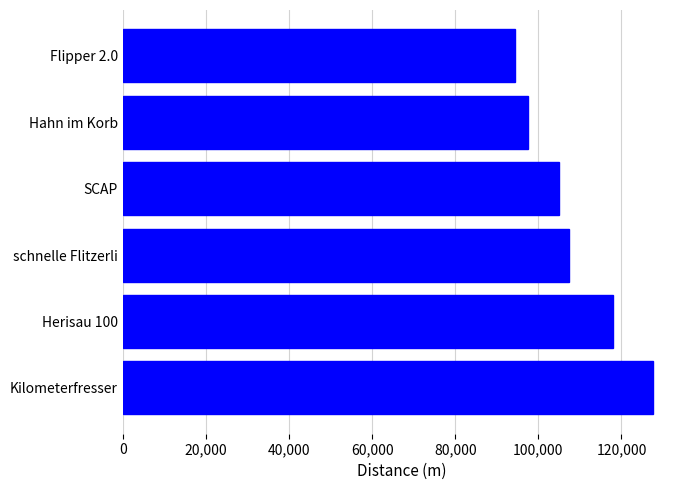

Are the bars horizontal?

Yes